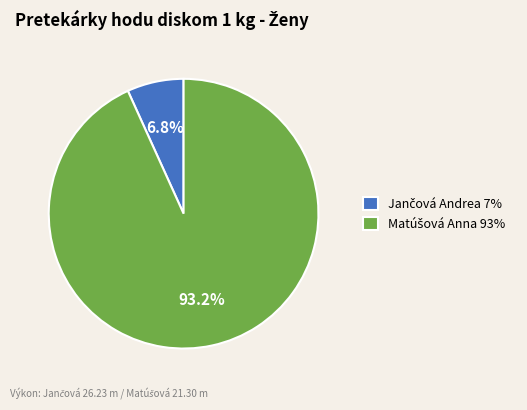

Does any single category account for the majority?

Yes